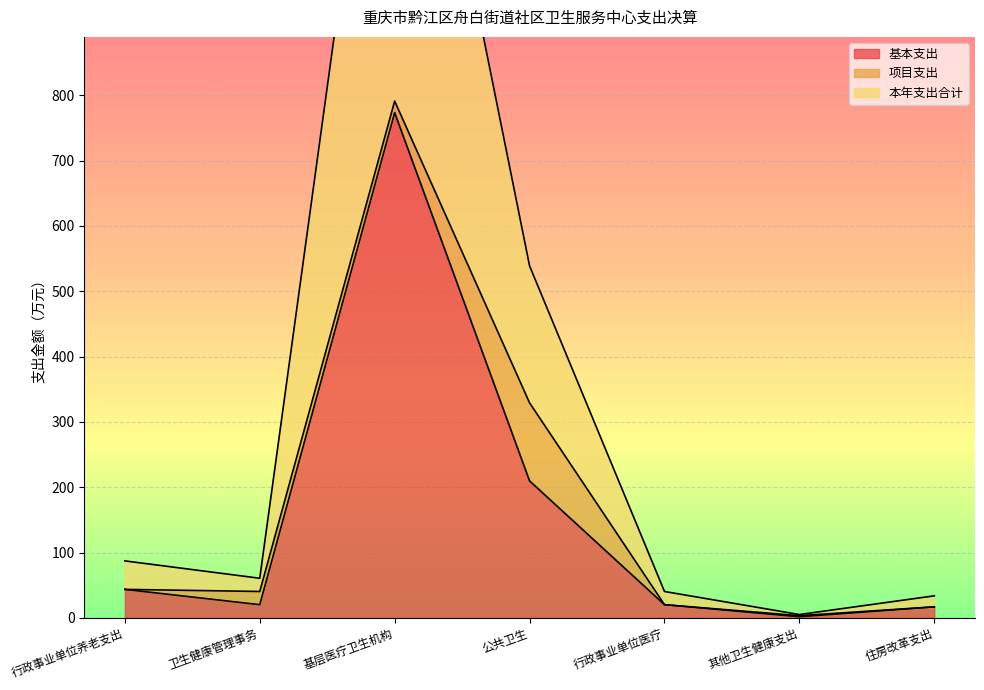

At which label is 基本支出 closest to 387?

公共卫生